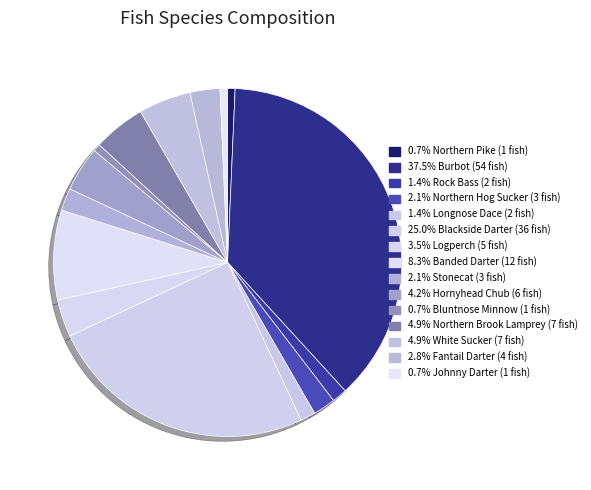

Rank the categories by value from highest to lowest.

Burbot, Blackside Darter, Banded Darter, Northern Brook Lamprey, White Sucker, Hornyhead Chub, Logperch, Fantail Darter, Northern Hog Sucker, Stonecat, Rock Bass, Longnose Dace, Northern Pike, Bluntnose Minnow, Johnny Darter